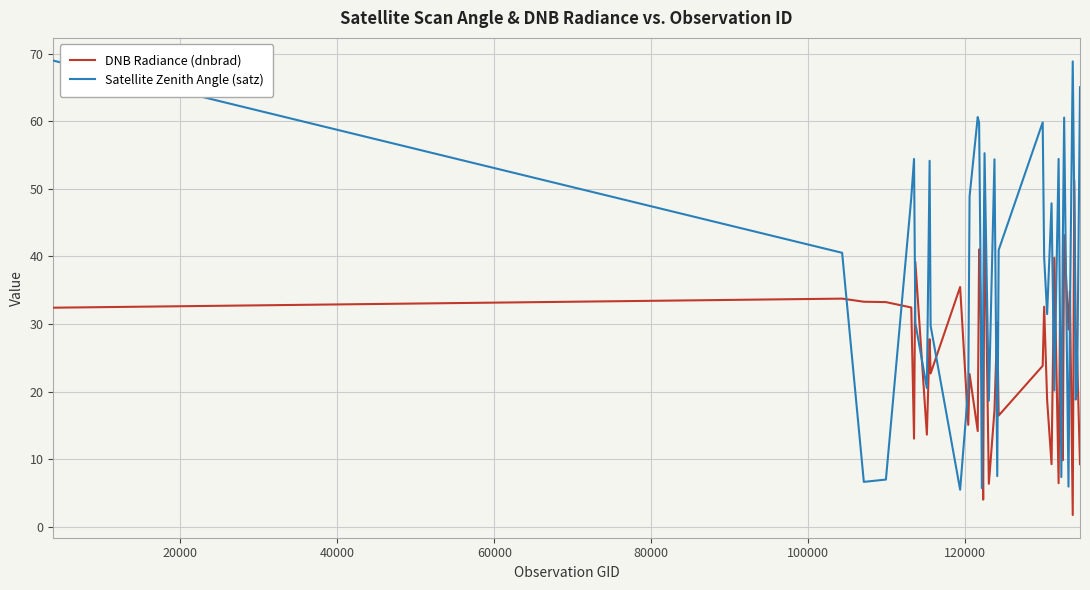

Which series has the largest total across all categories?

Satellite Zenith Angle (satz)